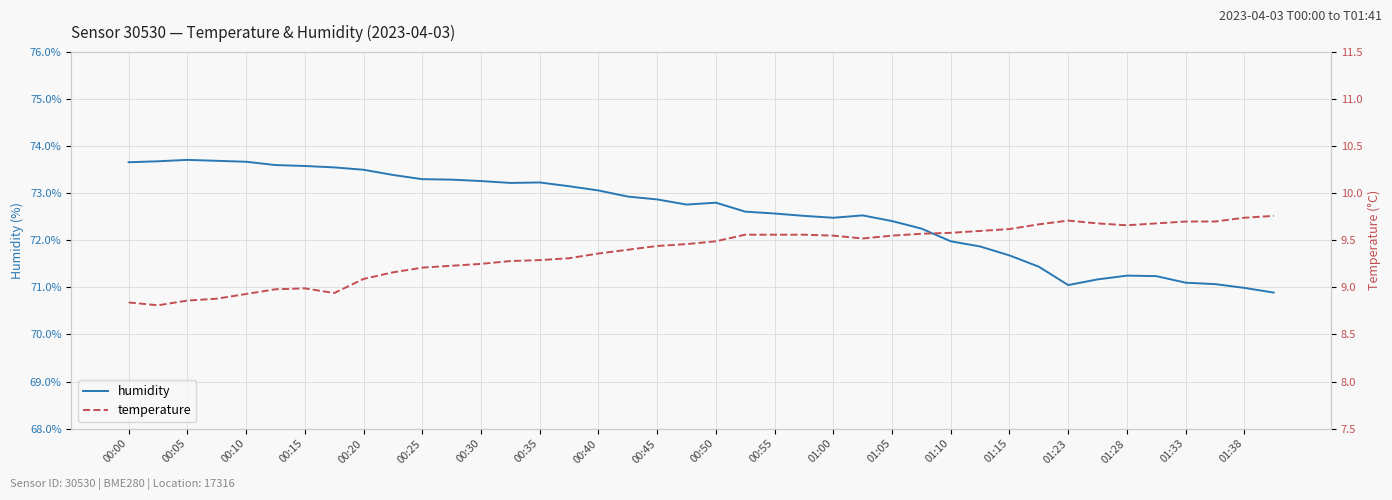

True or false: humidity has more than 1 points higher than both neighbors.

True